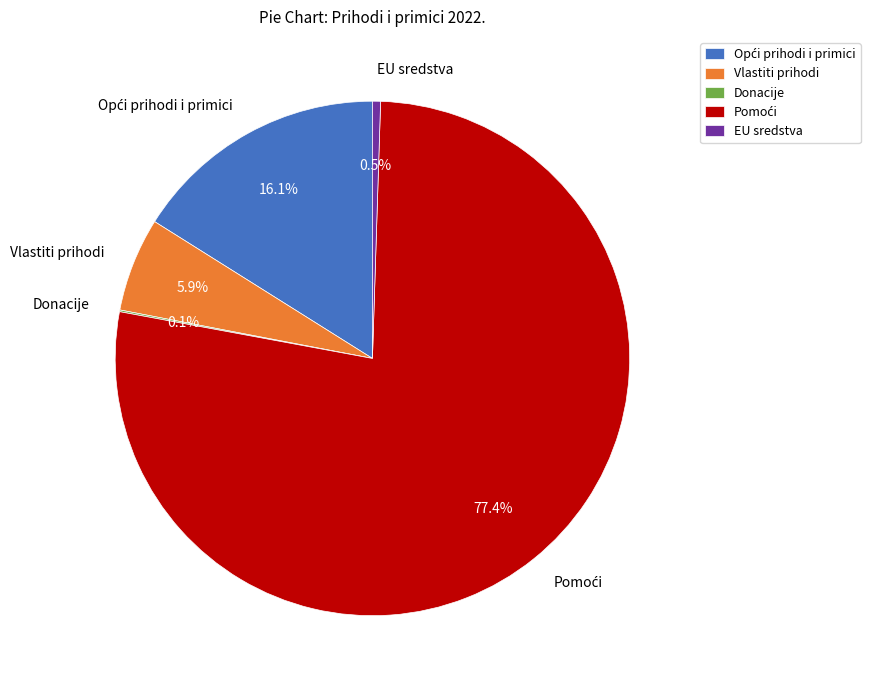

What portion of the pie excludes Vlastiti prihodi?

94.1%